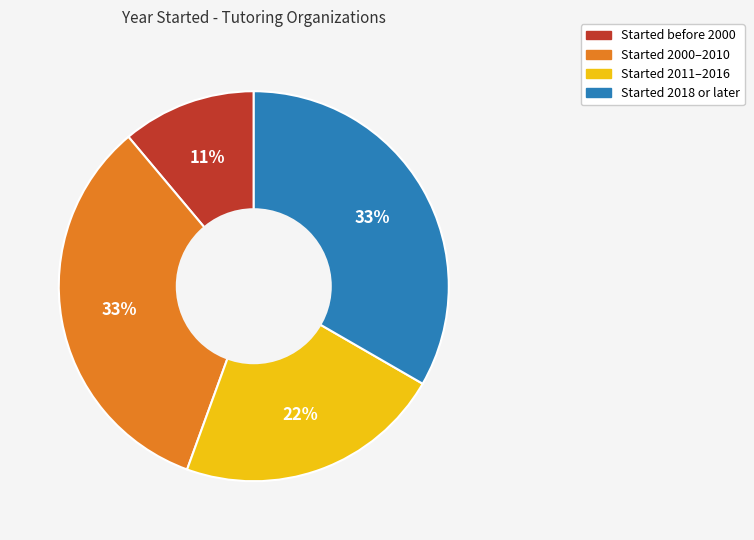

Does any single category account for the majority?

No